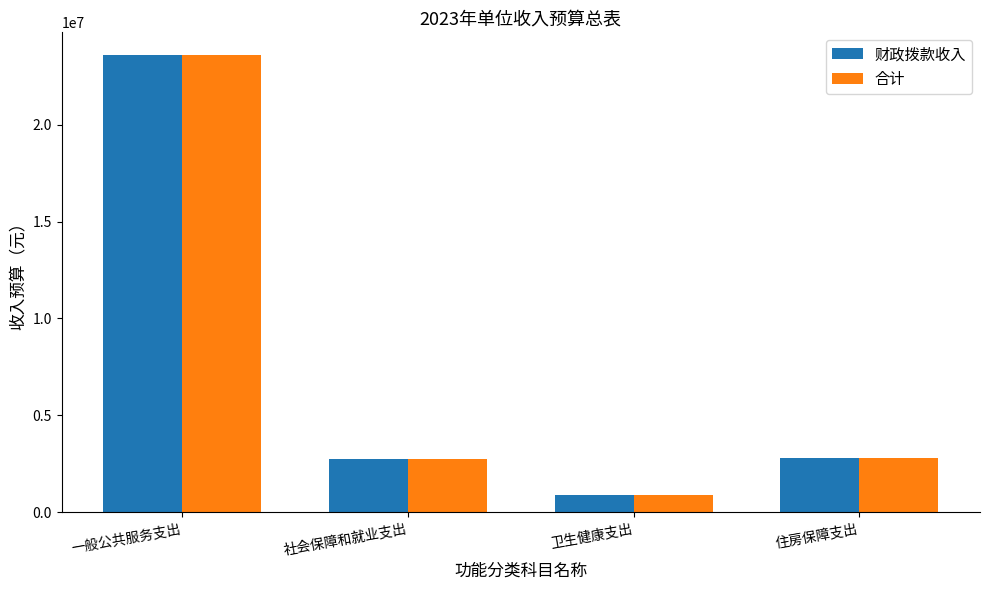

How many bars are there in total?

8